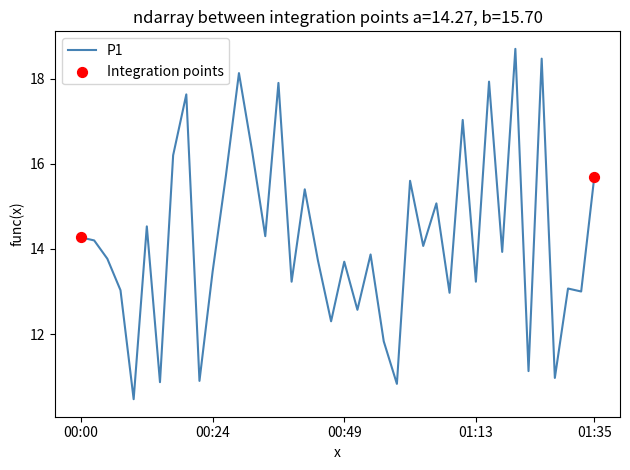

What is the minimum value shown in the chart?

10.5